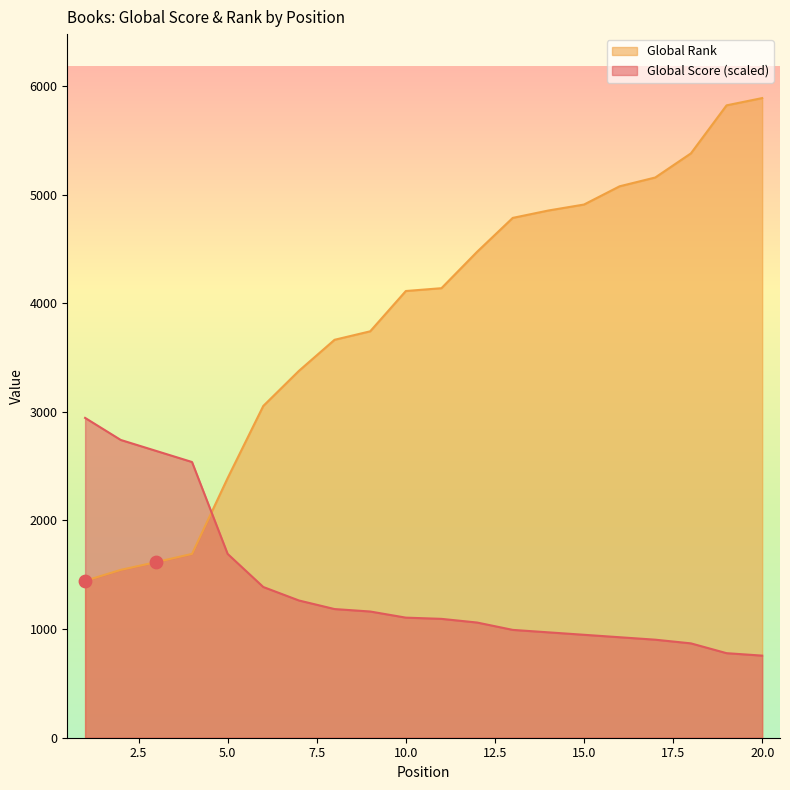

What is the total value across all series at 11?

5232.1